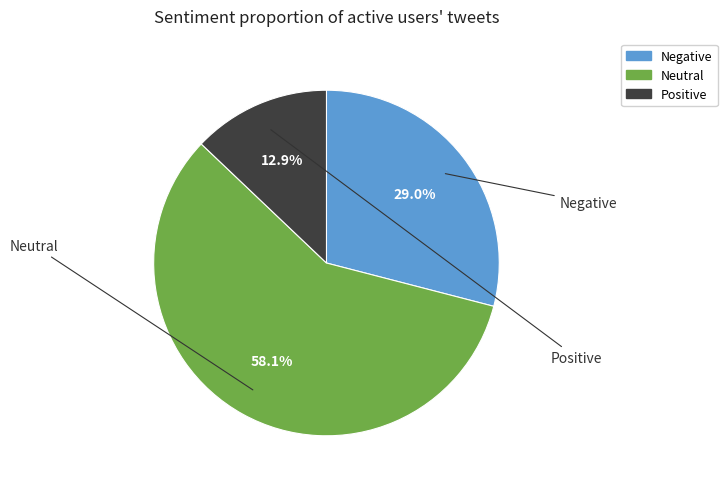

Count the number of slices in the pie.

3